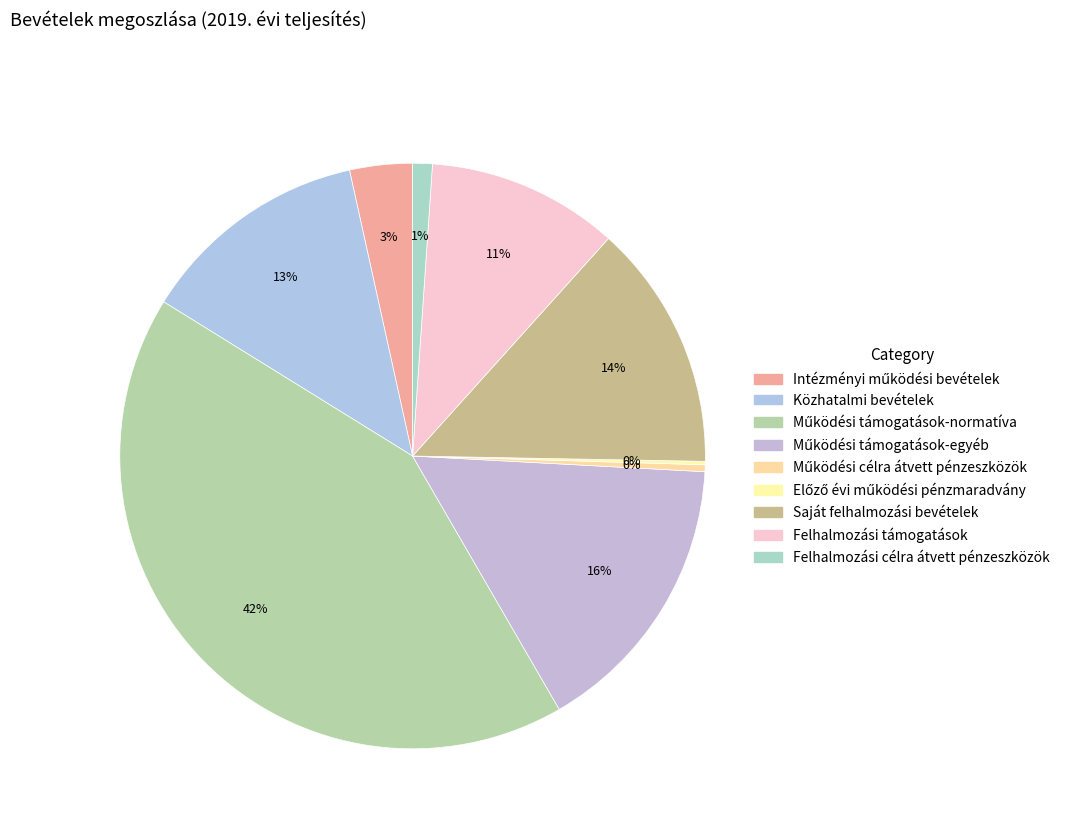

What percentage do Működési célra átvett pénzeszközök and Felhalmozási célra átvett pénzeszközök together represent?

1.5%